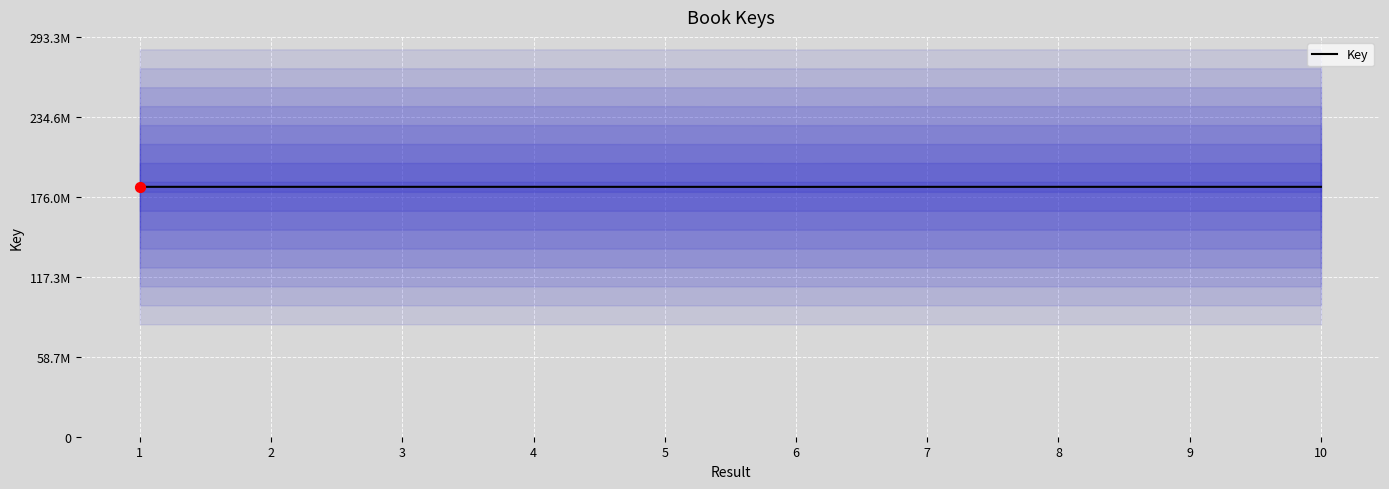

What is the ratio of the value at 8 to the value at 10?

1.0